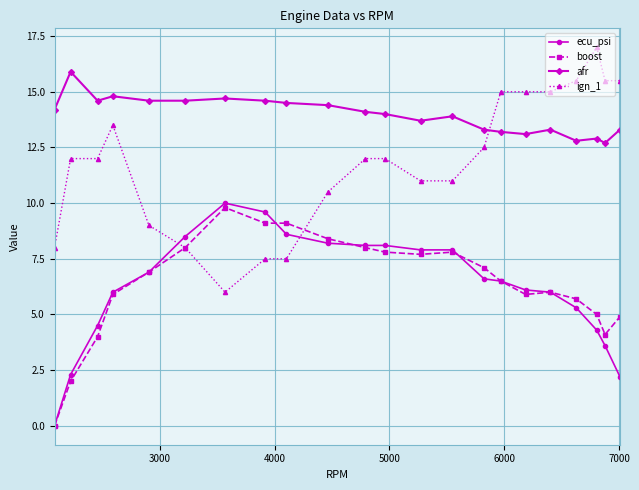

Which series has the largest total across all categories?

afr